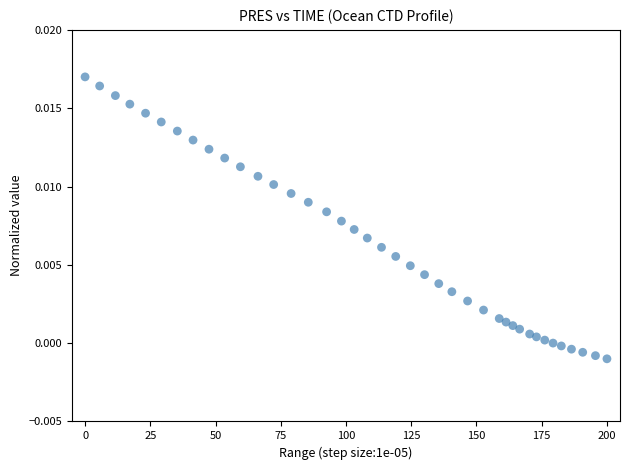

What is the range of X values (max minus min)?

200.0